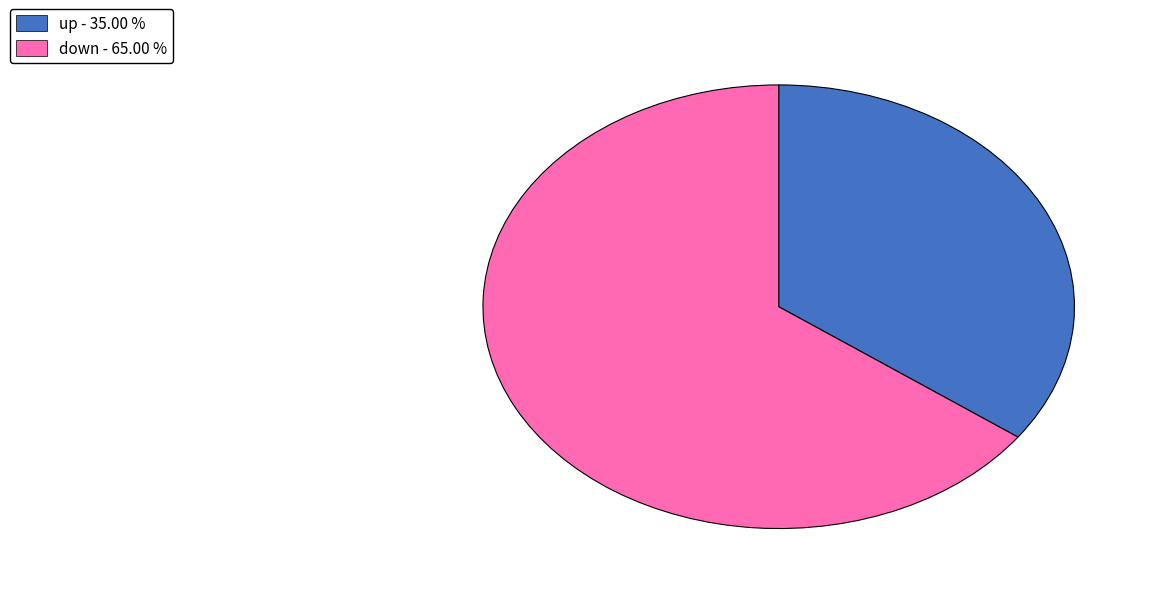

Do down - 65.00 % and up - 35.00 % together represent more than half of the pie?

Yes